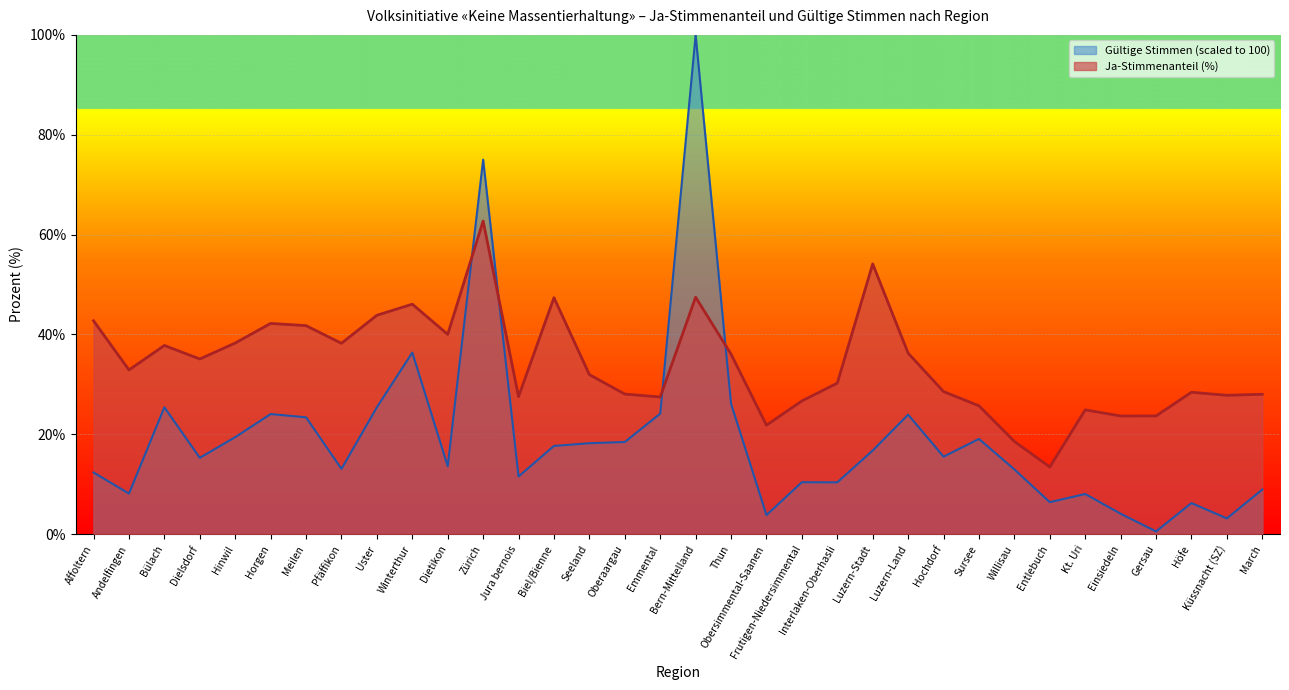

What is the highest value of the Gültige Stimmen (scaled) series?

100.0